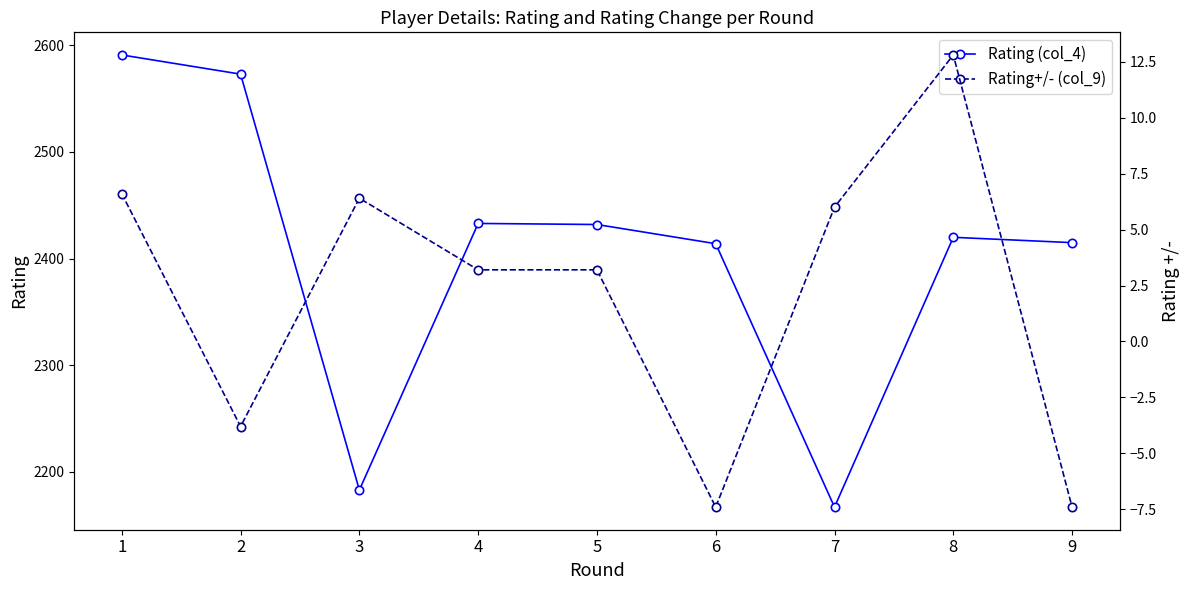

Between 3 and 7, which series saw the biggest shift?

Rating (col_4)